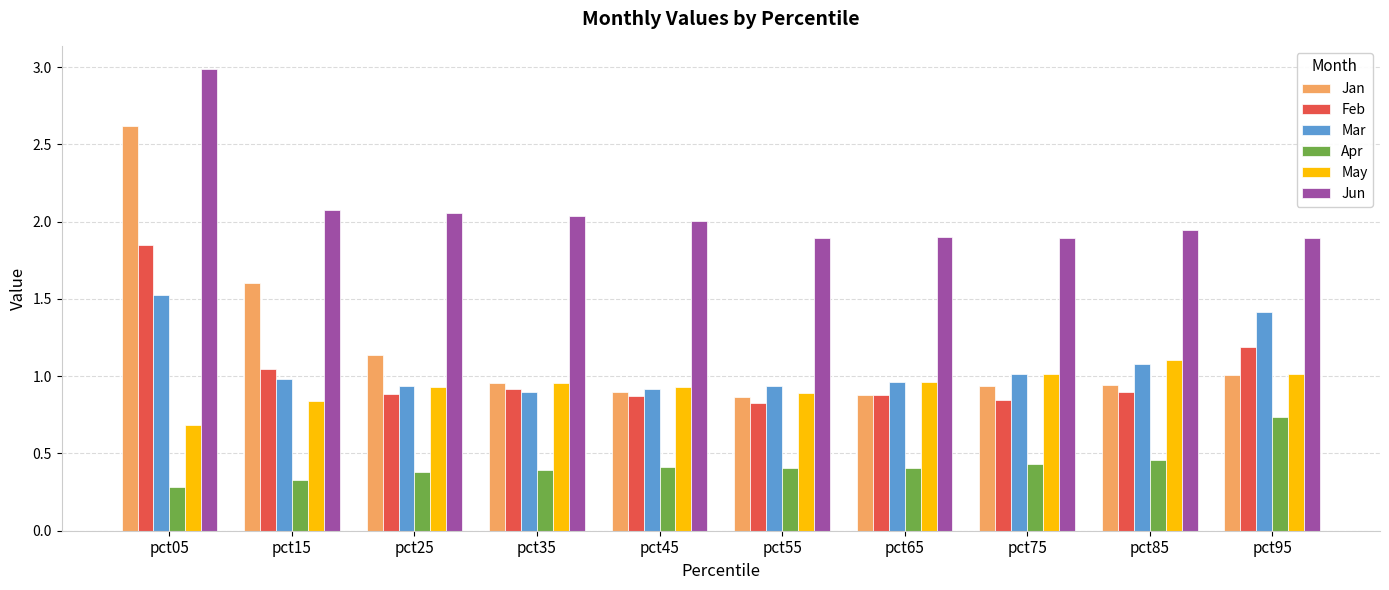

What is the greatest value displayed?

3.0